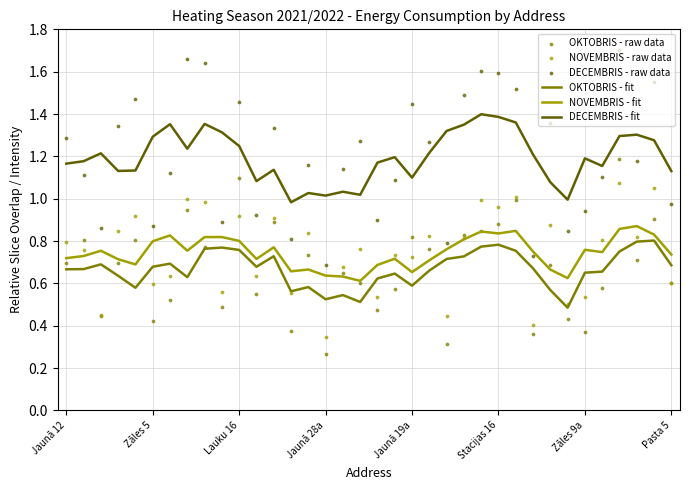

Is the value of NOVEMBRIS - fit at 12 greater than the value of NOVEMBRIS - raw data at 12?

No